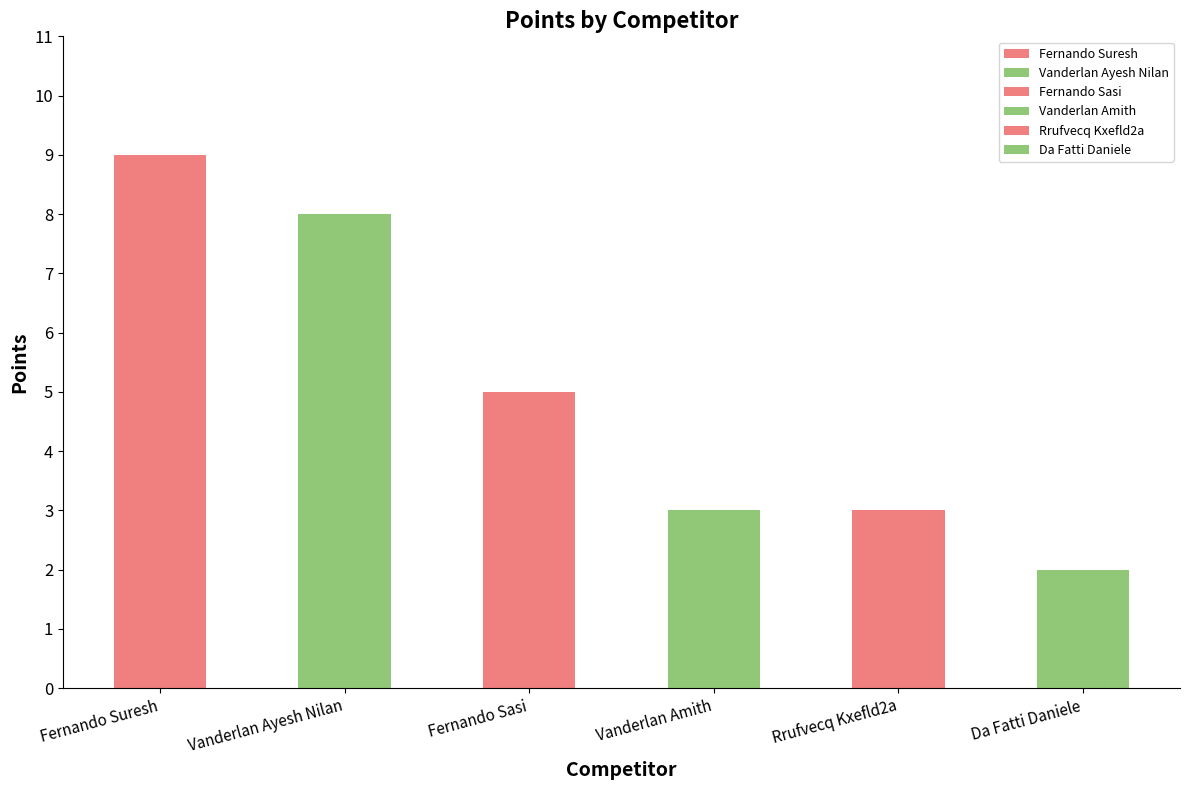

Reading left to right, extract all data points from this chart.

Fernando Suresh=9	Vanderlan Ayesh Nilan=8	Fernando Sasi=5	Vanderlan Amith=3	Rrufvecq Kxefld2a=3	Da Fatti Daniele=2